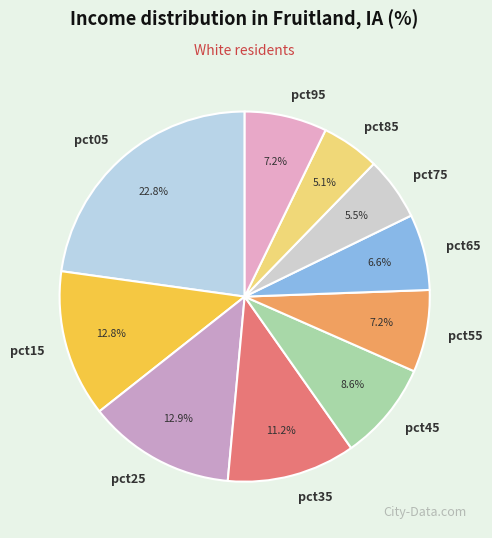

Is the sum of pct35 and pct75 greater than half?

No